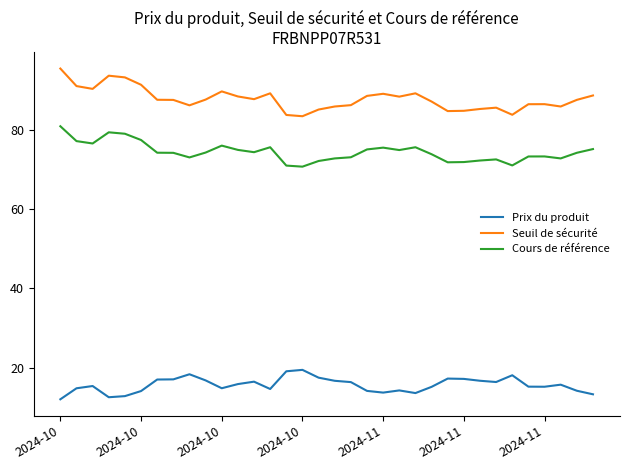

Which series has the largest total across all categories?

Seuil de sécurité